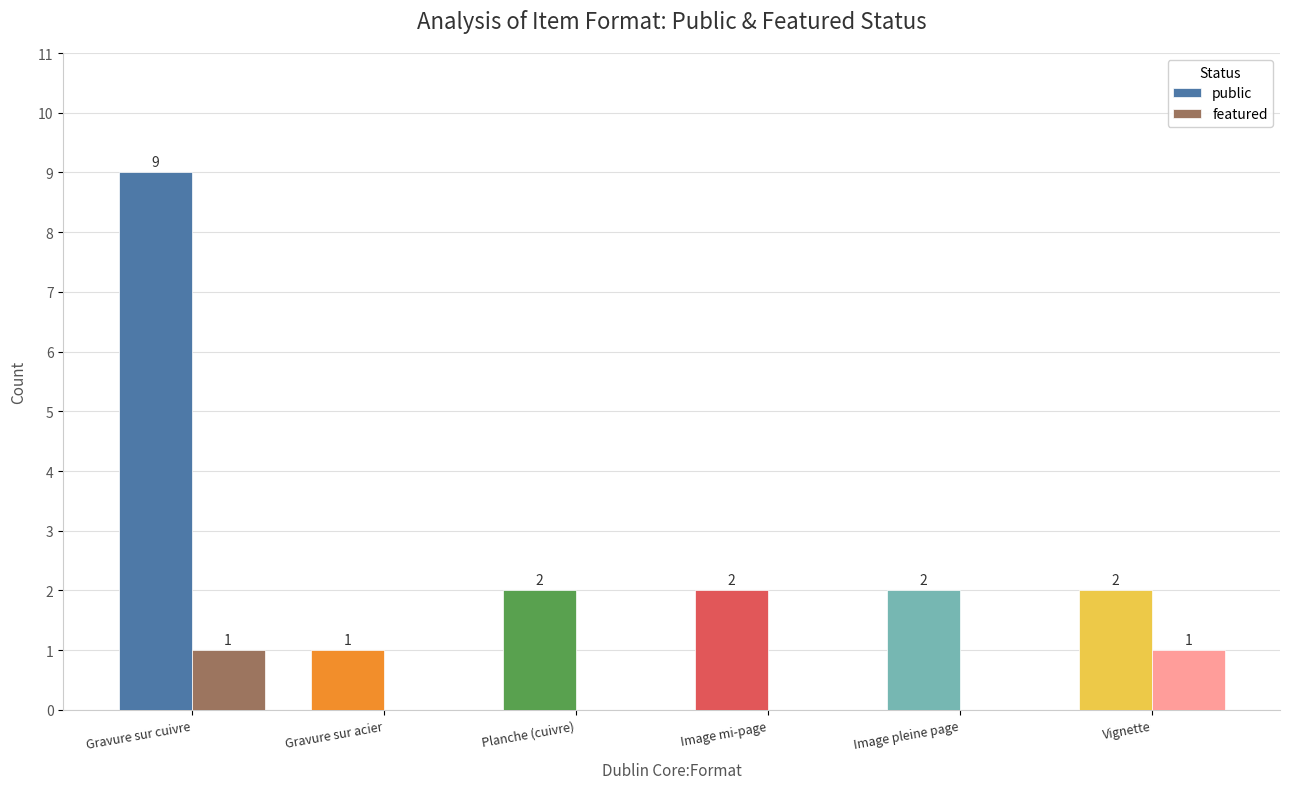

Is it true that public equals 1 at Vignette?

False